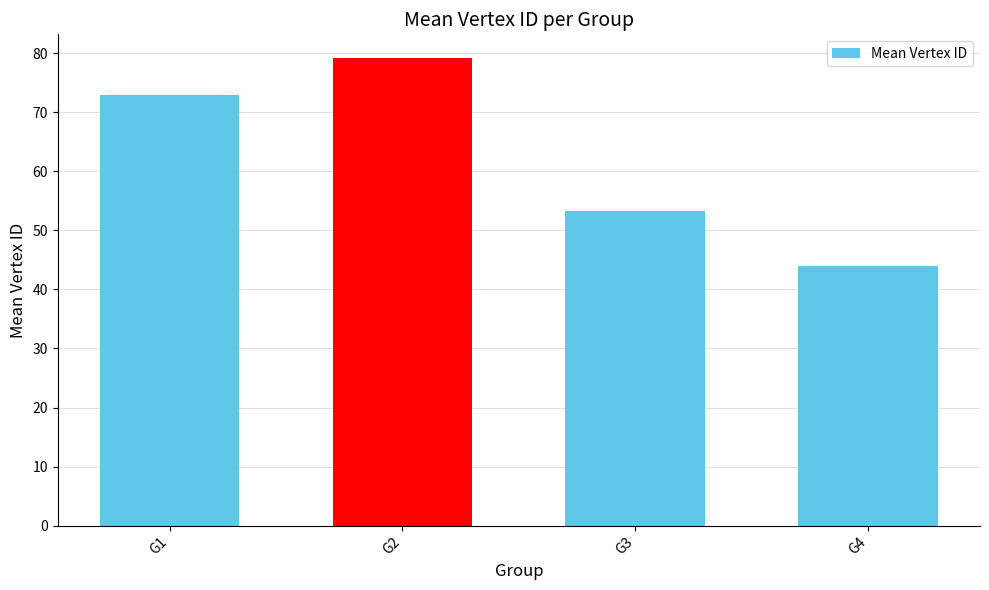

The value at G2 is 79.2. True or false?

True